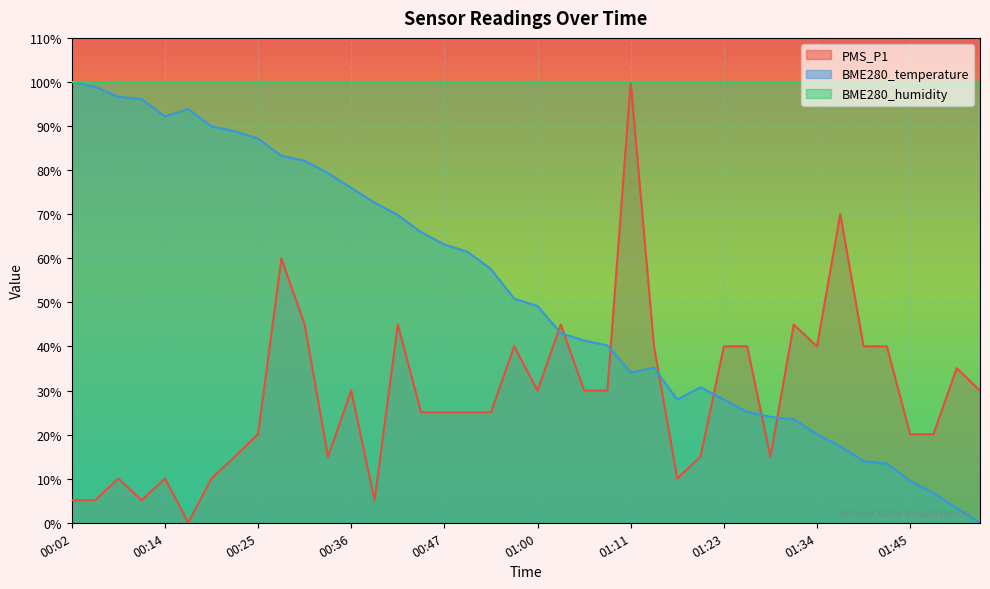

What is the sum of all PMS_P1 values?

1156.1